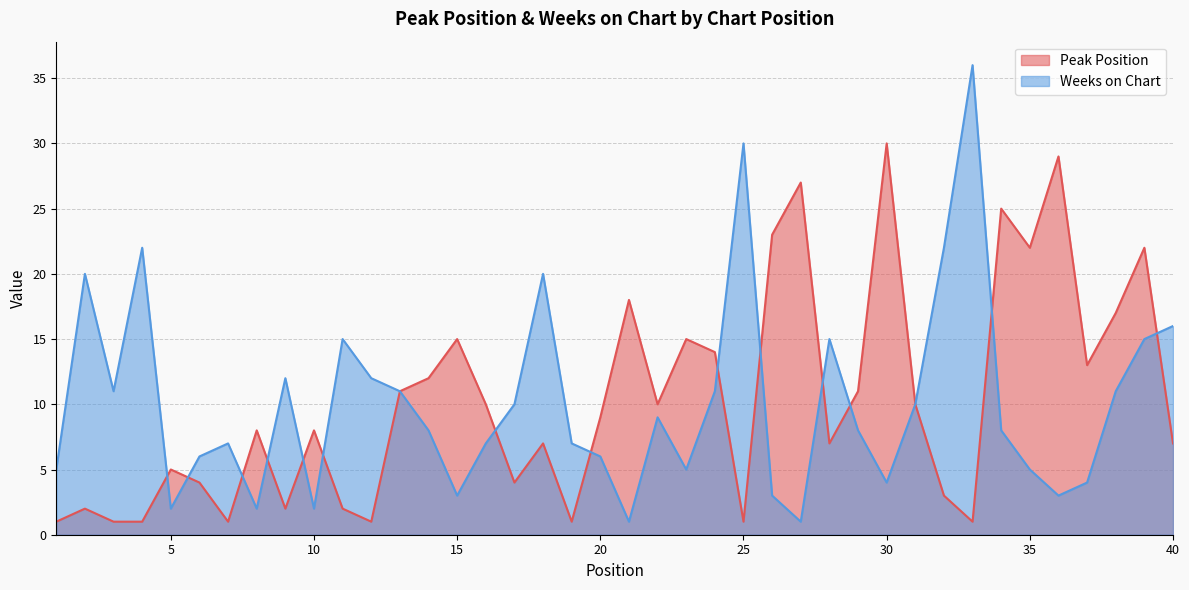

How many series are shown in this chart?

2